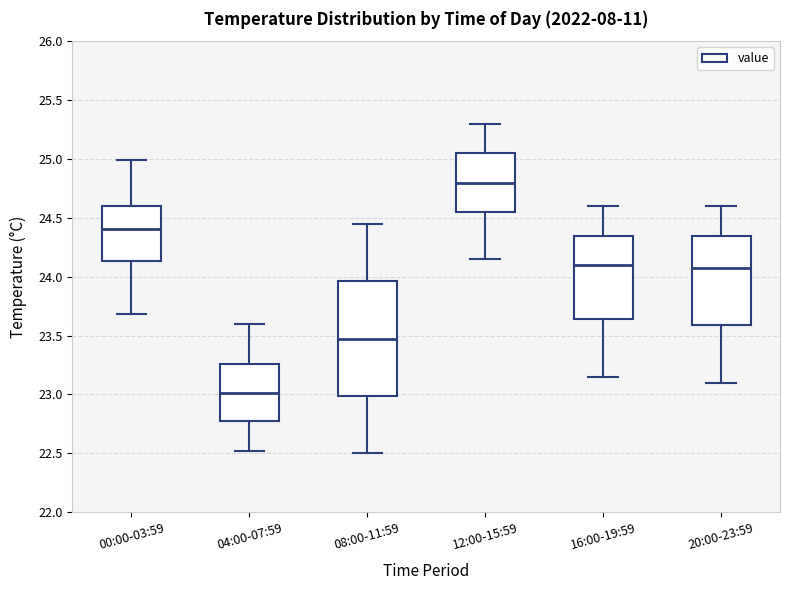

Which box has the lowest median line?

04:00-07:59